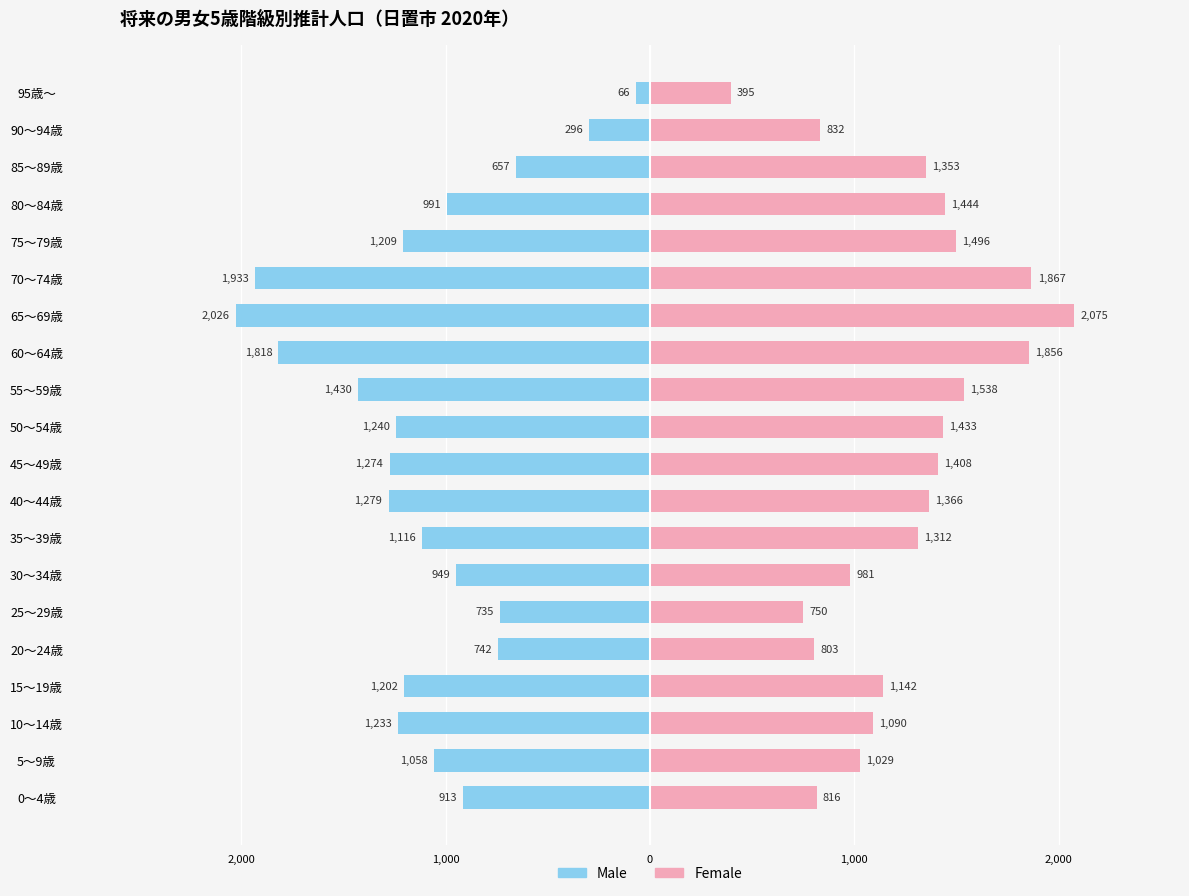

Reading right to left, transcribe all the data shown in this chart.

Male: -66	-296	-657	-991	-1209	-1933	-2026	-1818	-1430	-1240	-1274	-1279	-1116	-949	-735	-742	-1202	-1233	-1058	-913
Female: 395	832	1353	1444	1496	1867	2075	1856	1538	1433	1408	1366	1312	981	750	803	1142	1090	1029	816